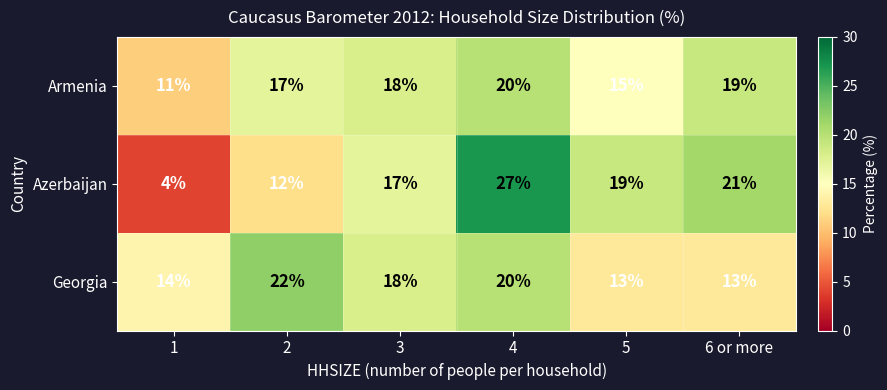

At 5, list the series in order from smallest to largest.

Georgia, Armenia, Azerbaijan